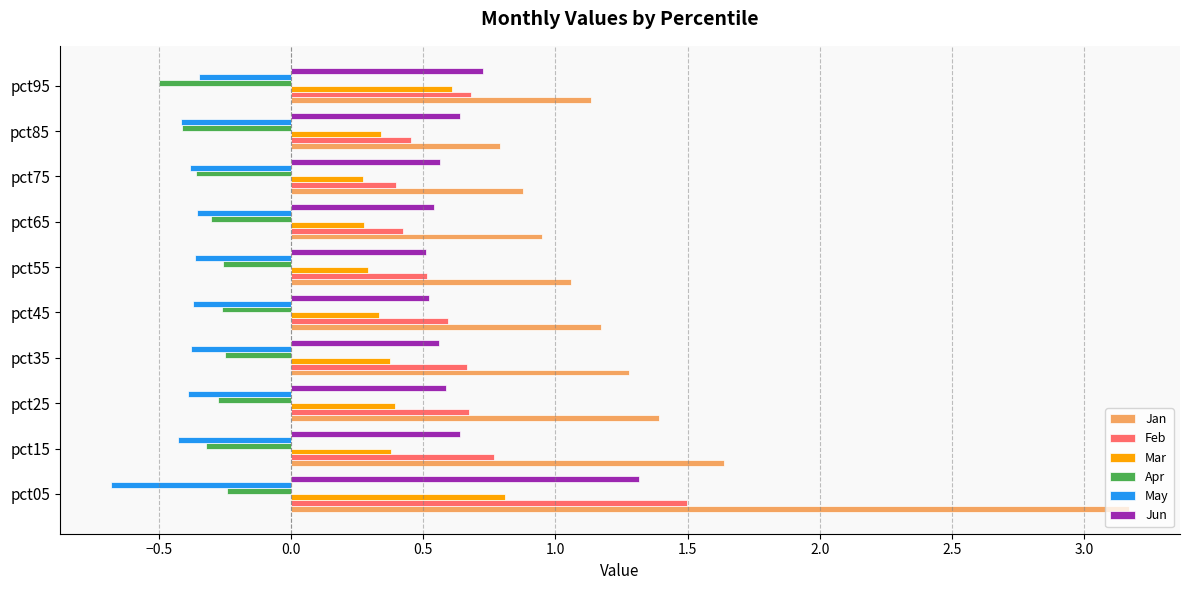

What is the minimum value shown in the chart?

-0.7